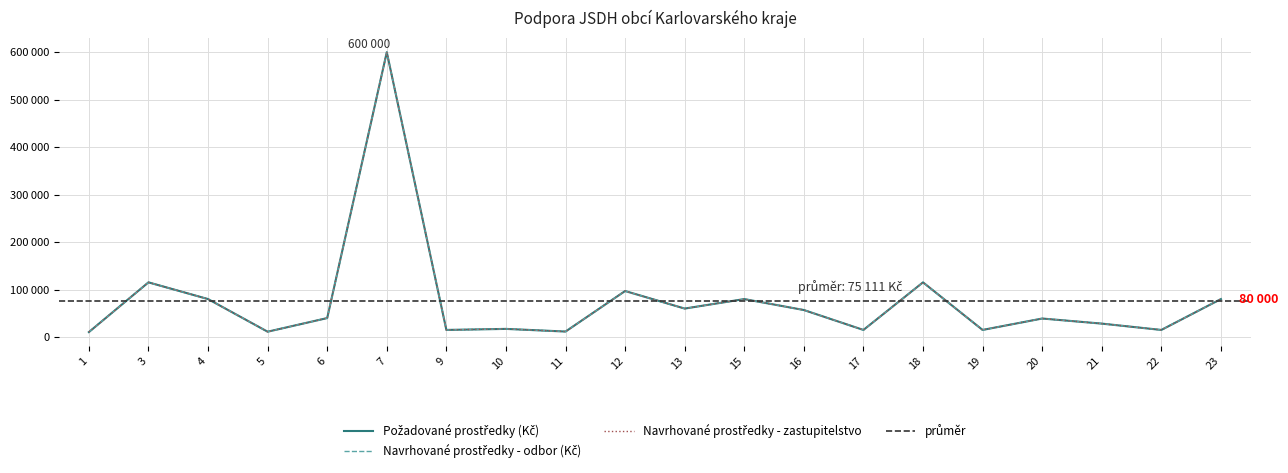

The Navrhované prostředky - odbor (Kč) series shows 15000 at 19. True or false?

True